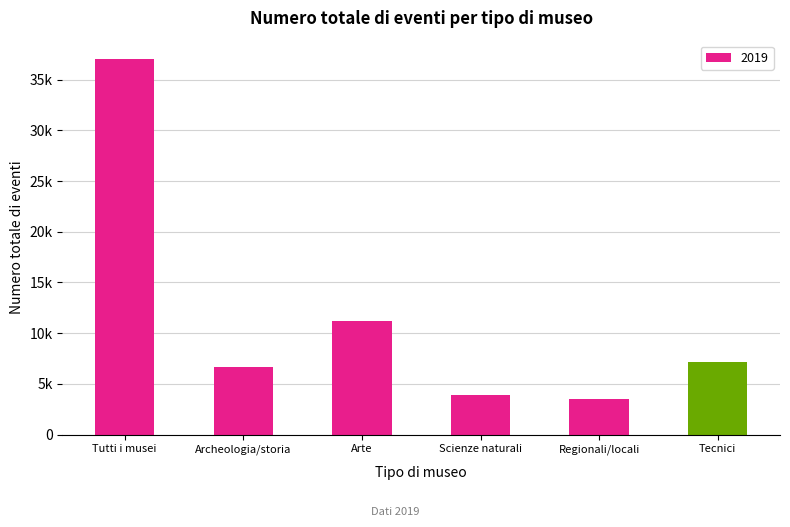

Does the chart contain any negative values?

No